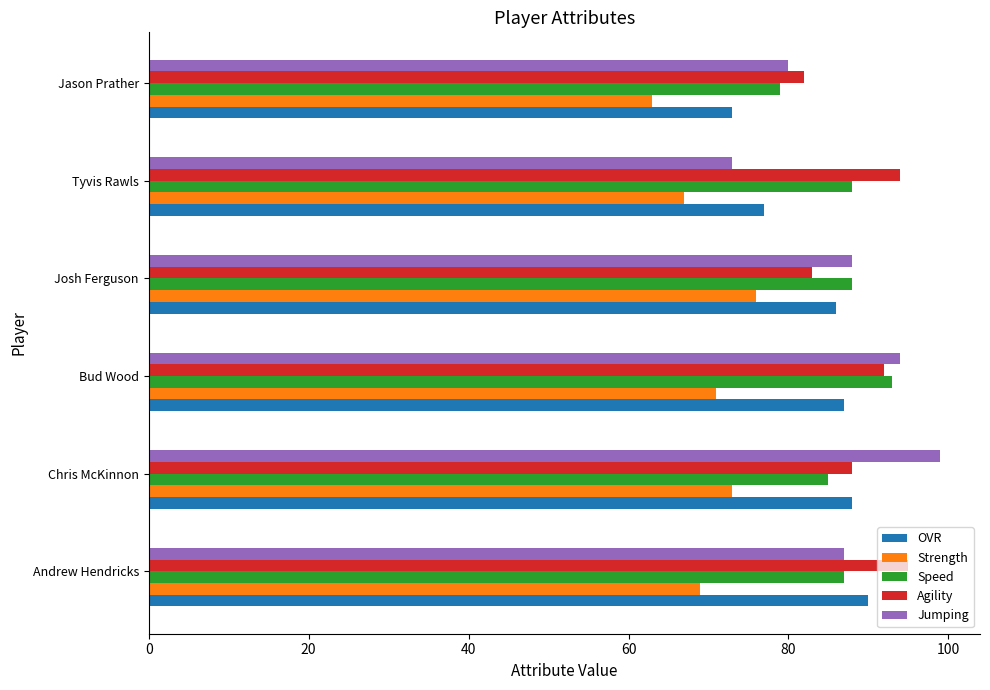

How many series are shown in this chart?

5